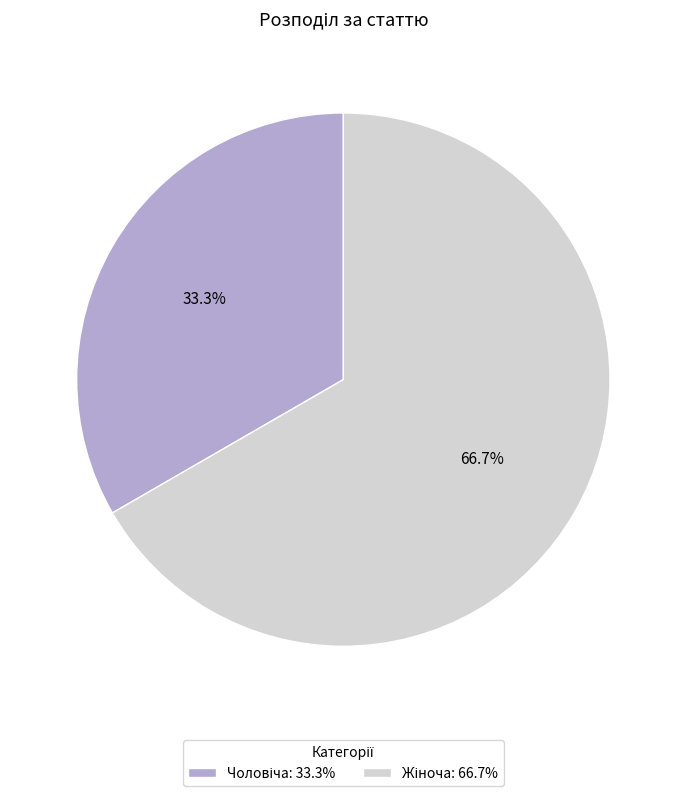

Does any single category account for the majority?

Yes